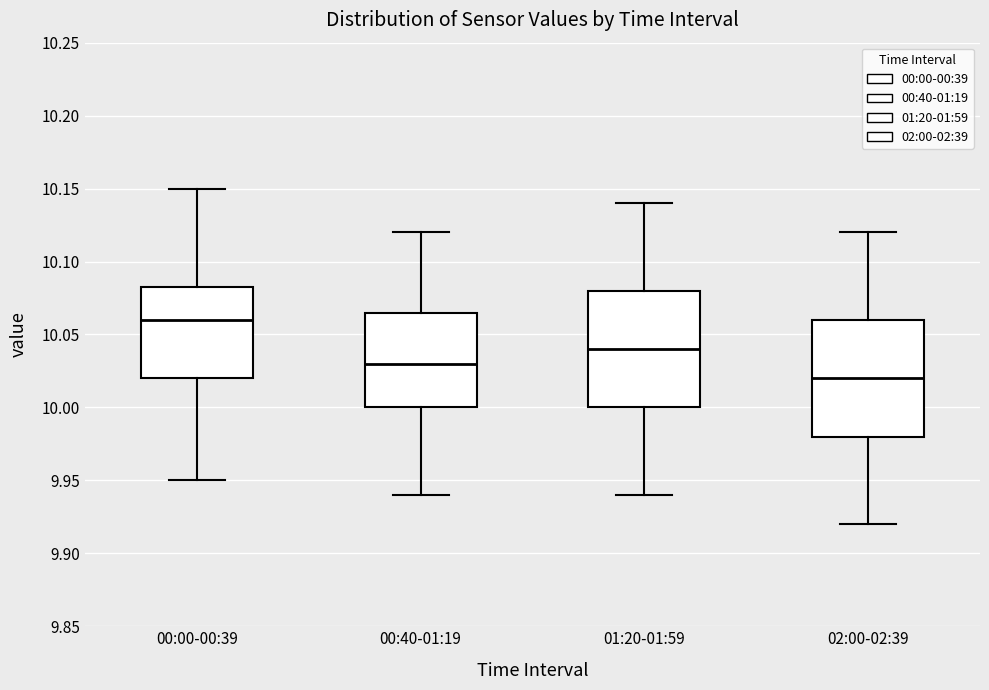

Reading left to right, read every box against the y-axis: the position of its median line, the range the box covers, and the ends of its whiskers. The values are not printed on the chart, so give them approximately, as read against the axis.

00:00-00:39: median 10.060, box 10.020 to 10.085, whiskers 9.950 to 10.150
00:40-01:19: median 10.030, box 10.000 to 10.065, whiskers 9.940 to 10.120
01:20-01:59: median 10.040, box 10.000 to 10.080, whiskers 9.940 to 10.140
02:00-02:39: median 10.020, box 9.980 to 10.060, whiskers 9.920 to 10.120